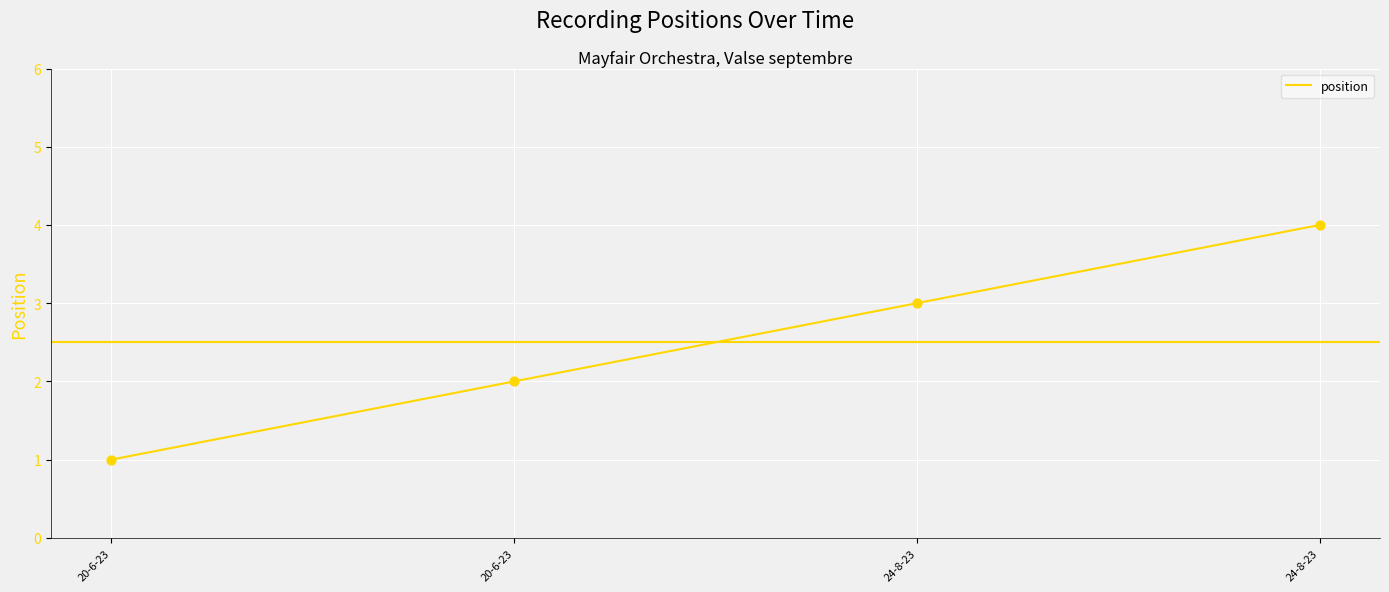

What is the ratio of the value at 20-6-23 to the value at 24-8-23?

0.5